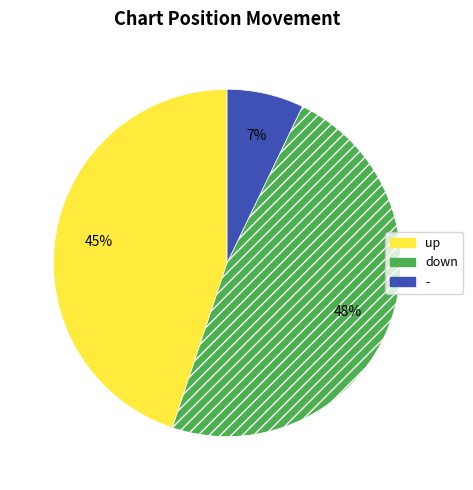

Which has a higher value, down or up?

down